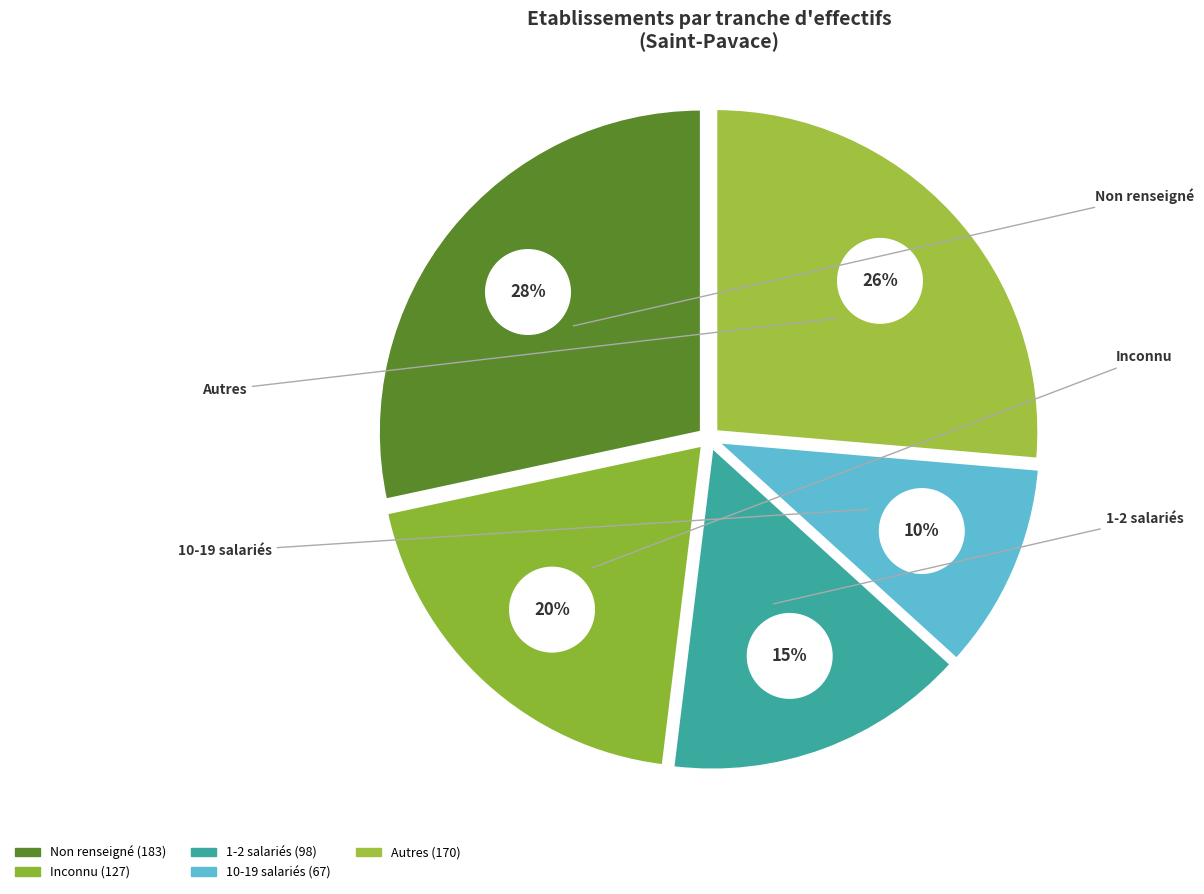

Is 51 the majority of the pie?

No